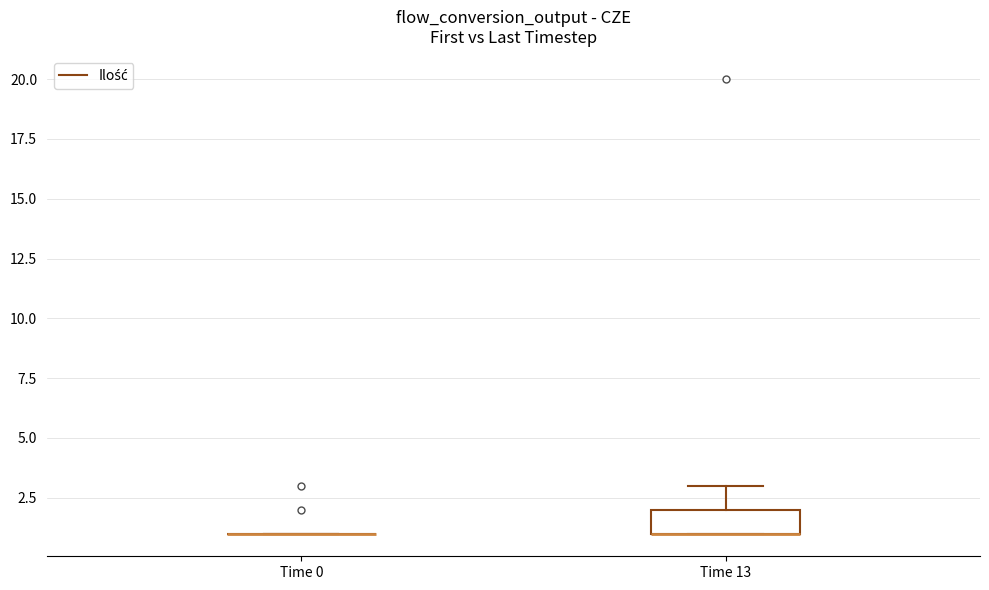

Reading left to right, transcribe this box plot: for each box, give where its median line is, the range the box spans, and where its two whiskers end, as read against the y-axis. The values are not printed on the chart, so give them approximately, as read against the axis.

Time 0: box collapsed to a line at 1, whiskers 1 to 1
Time 13: median 1 (drawn on the box's lower edge), box 1 to 2, whiskers 1 to 3